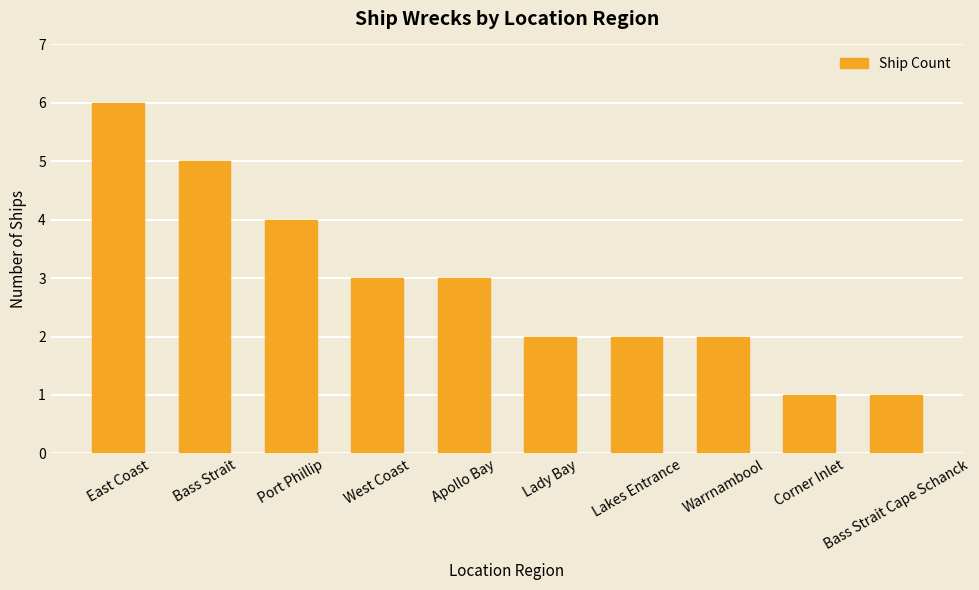

What is the greatest value displayed?

6